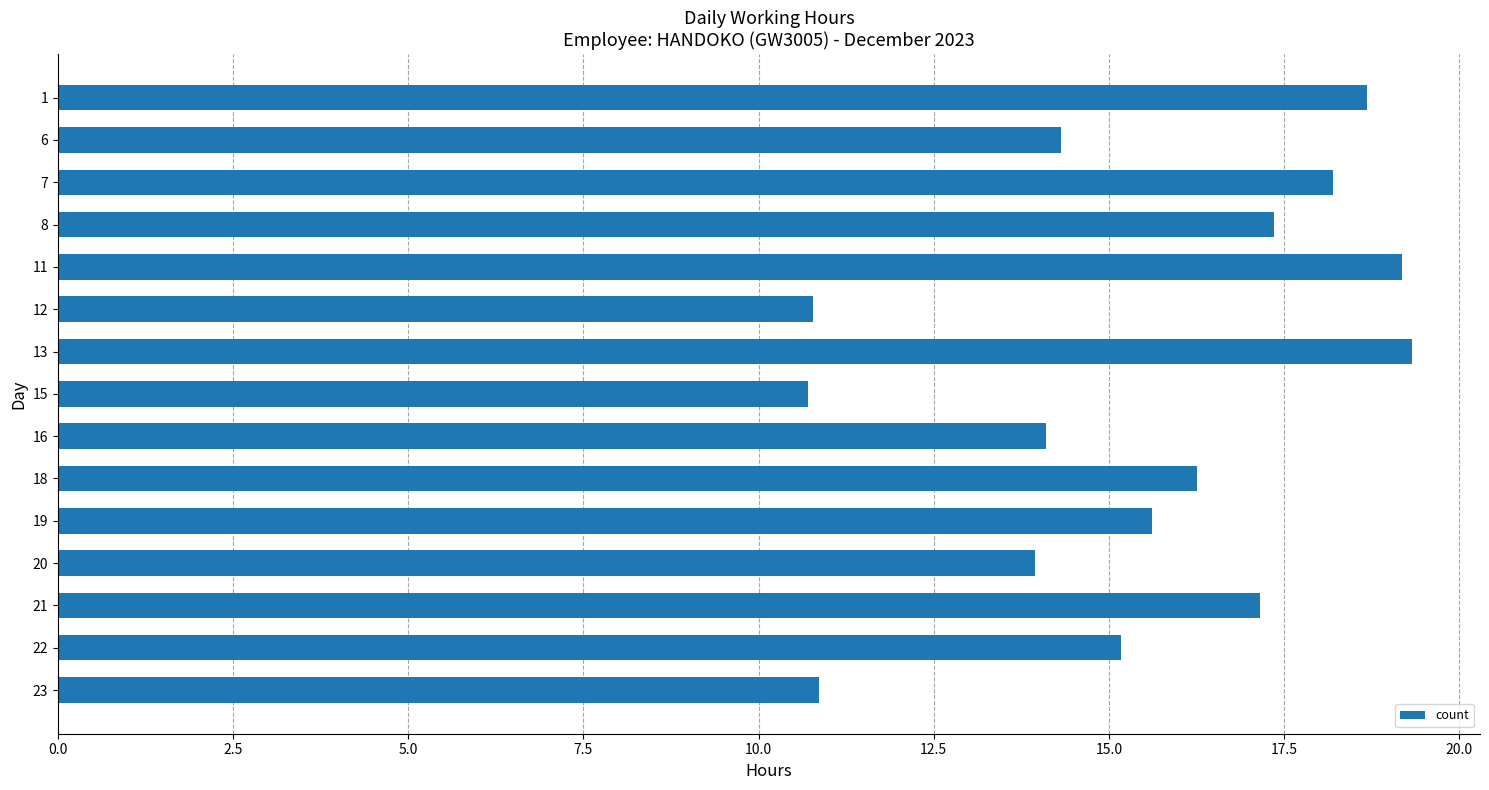

What is the smallest value displayed?

10.7